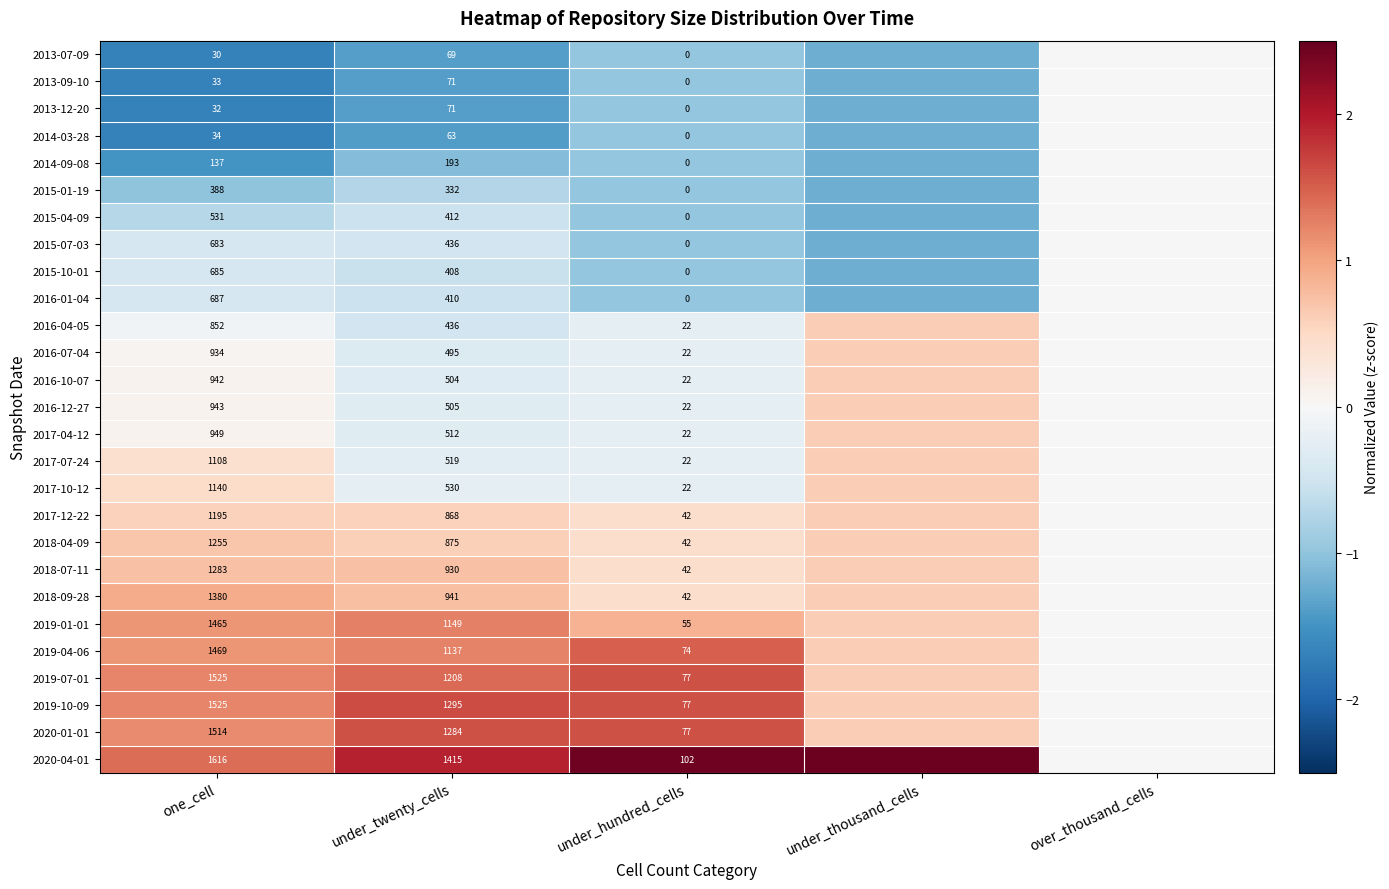

What is the minimum value shown in the chart?

-1.7